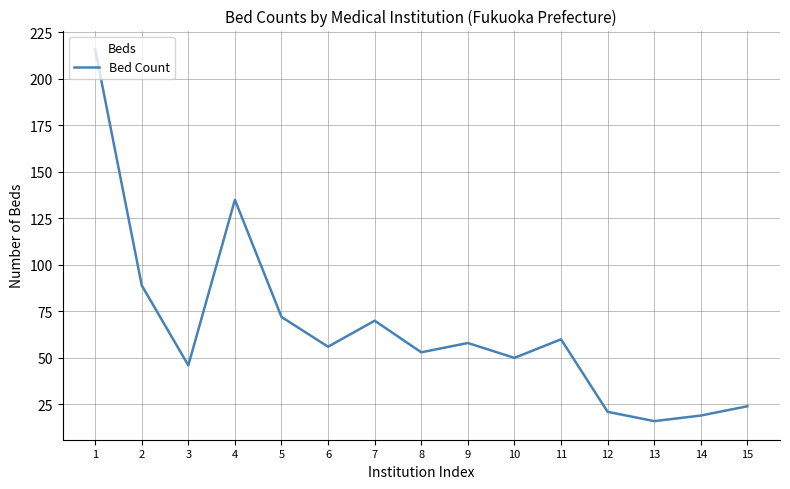

Reading left to right, list all the values displayed in this chart.

216	89	46	135	72	56	70	53	58	50	60	21	16	19	24